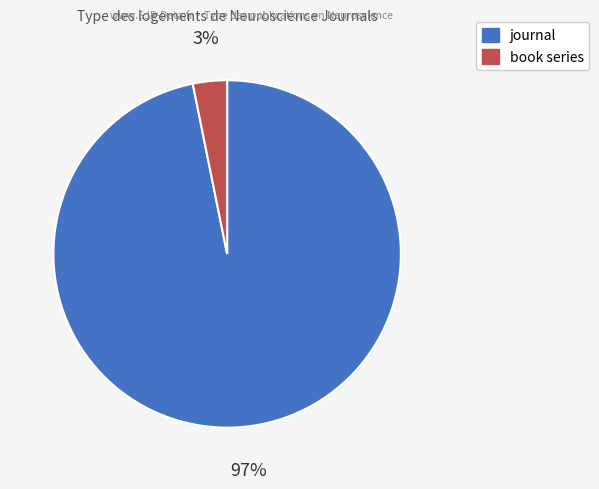

Rank the categories by value from lowest to highest.

book series, journal